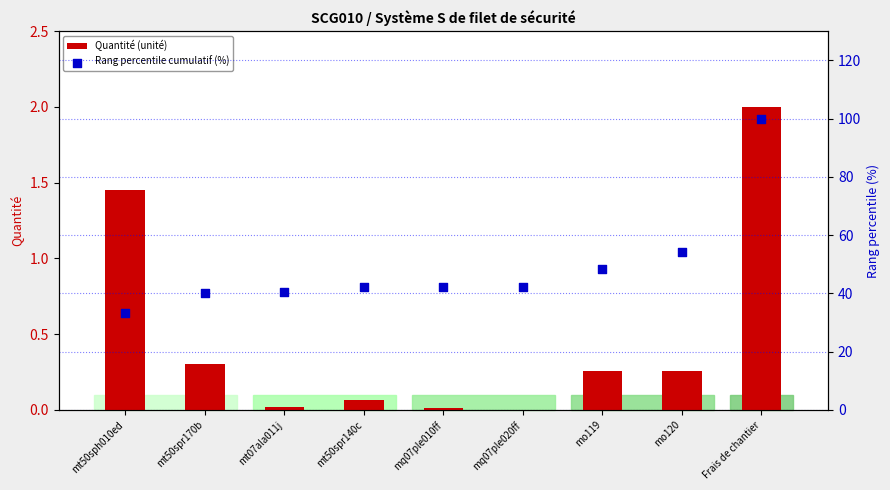

What is the total value across all series at mq07ple020ff?

42.4